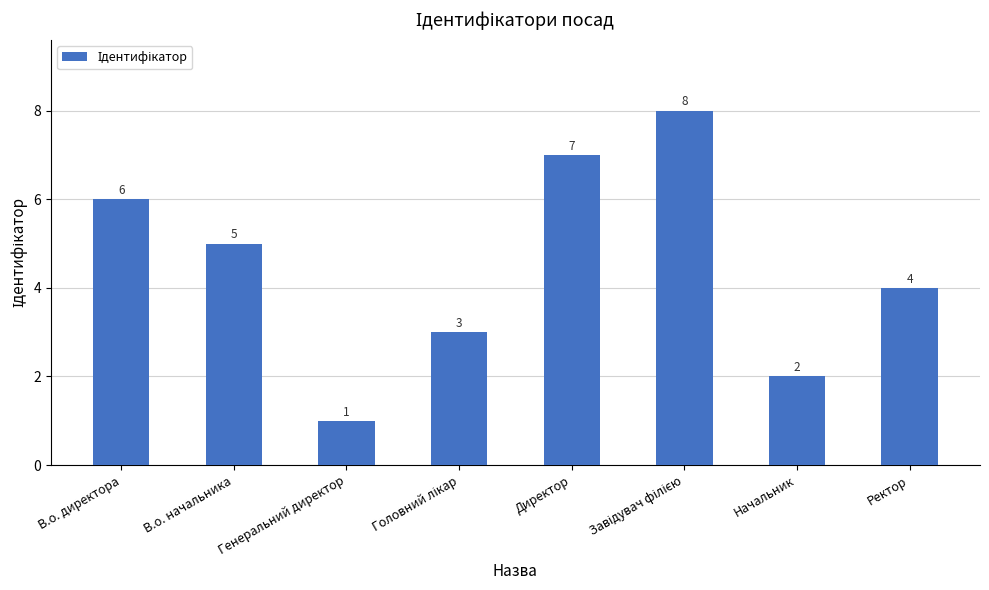

How many bars are there in total?

8